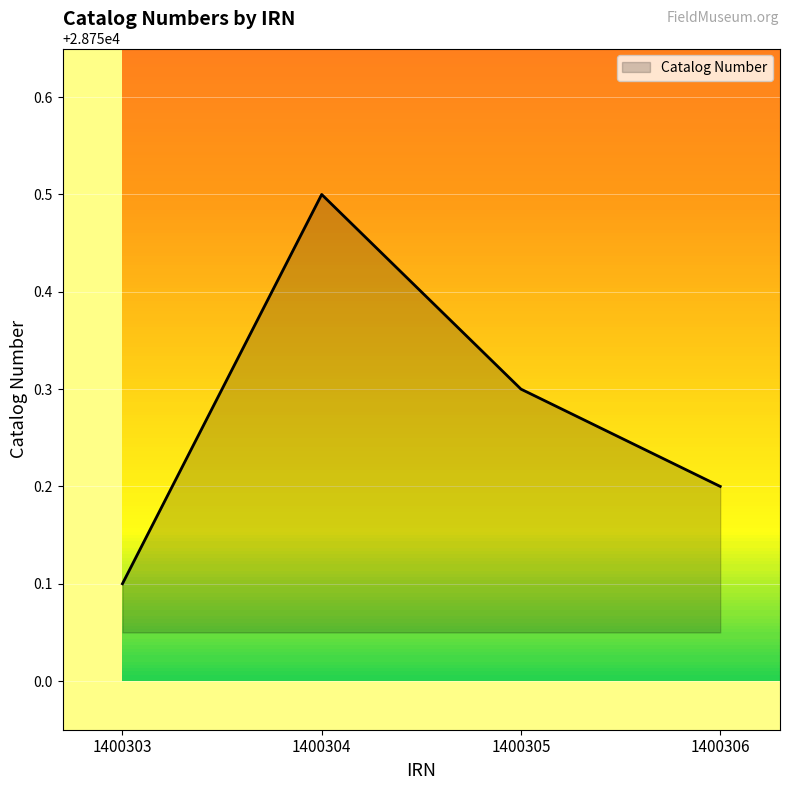

What is the change in value from 1400303 to 1400304?

+0.4